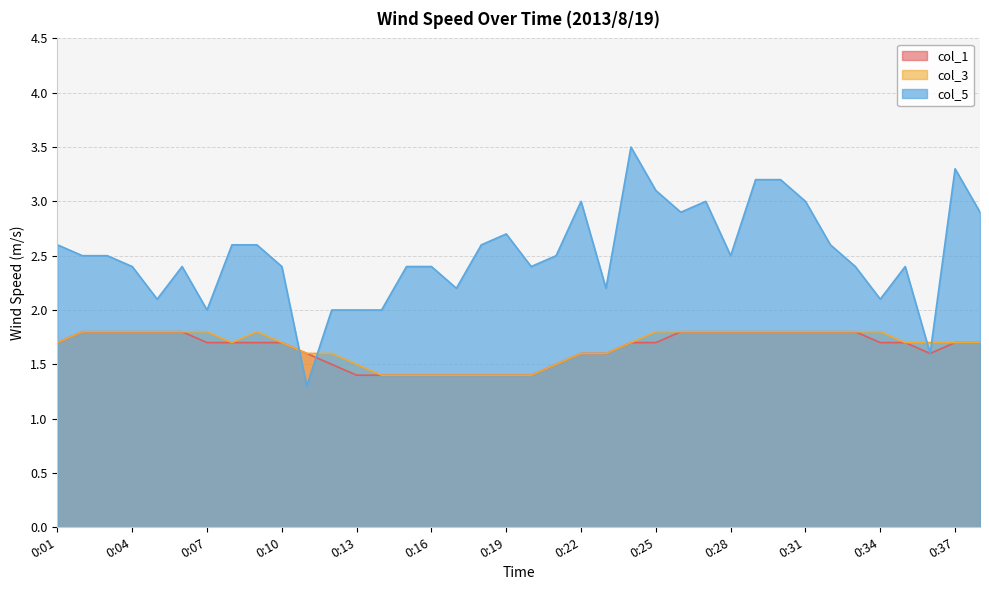

True or false: col_1 has more than 0 interior local peaks.

False